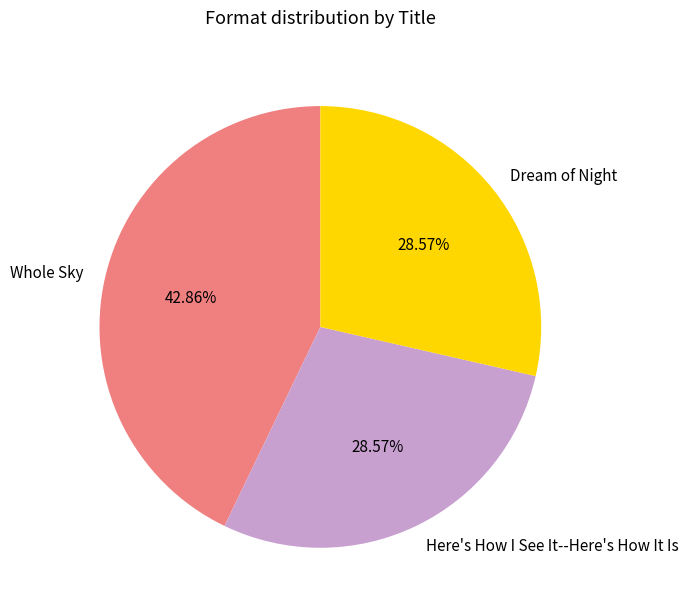

To the nearest percent, what is the average slice percentage?

33%